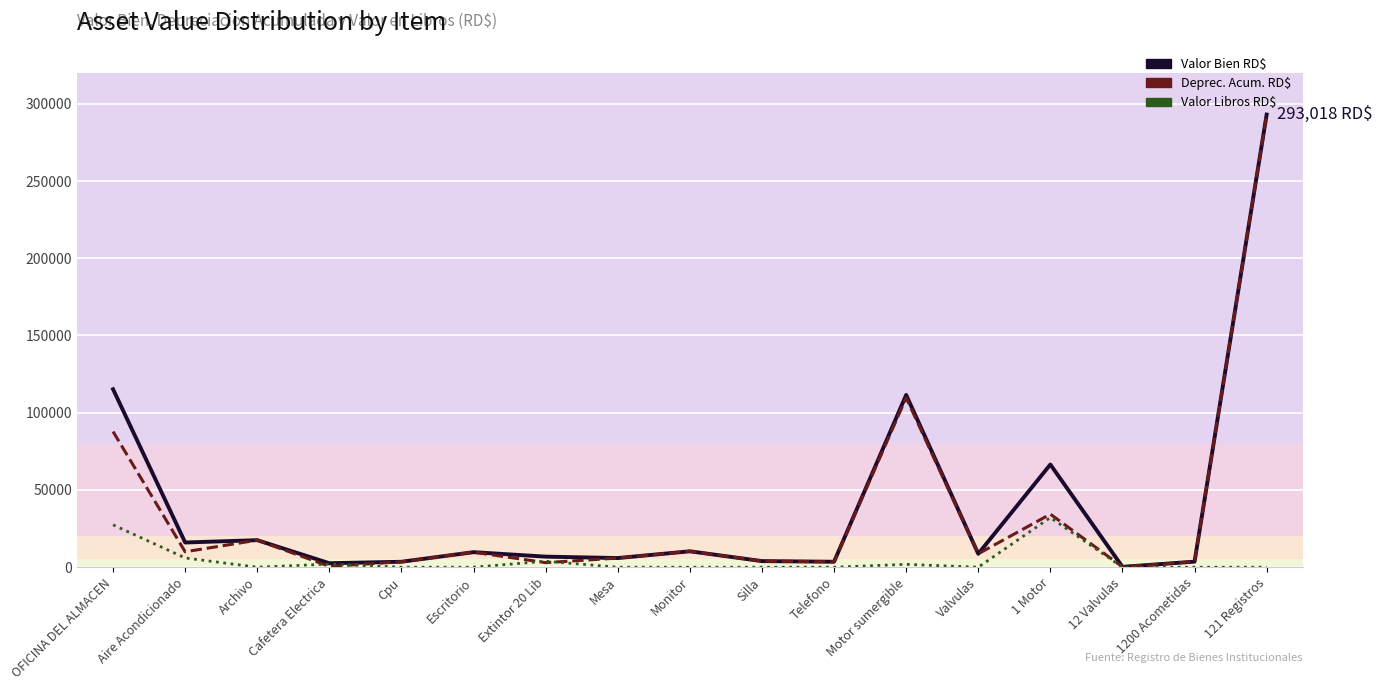

Does the chart display data point markers on the line(s)?

No